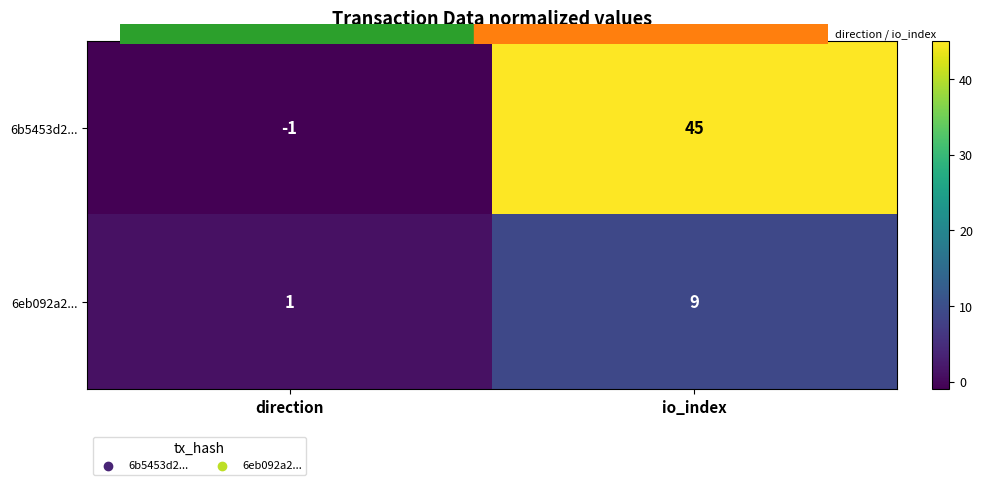

Reading left to right, what are all the values shown in this chart?

6b5453d2...: direction=-1	io_index=45
6eb092a2...: direction=1	io_index=9